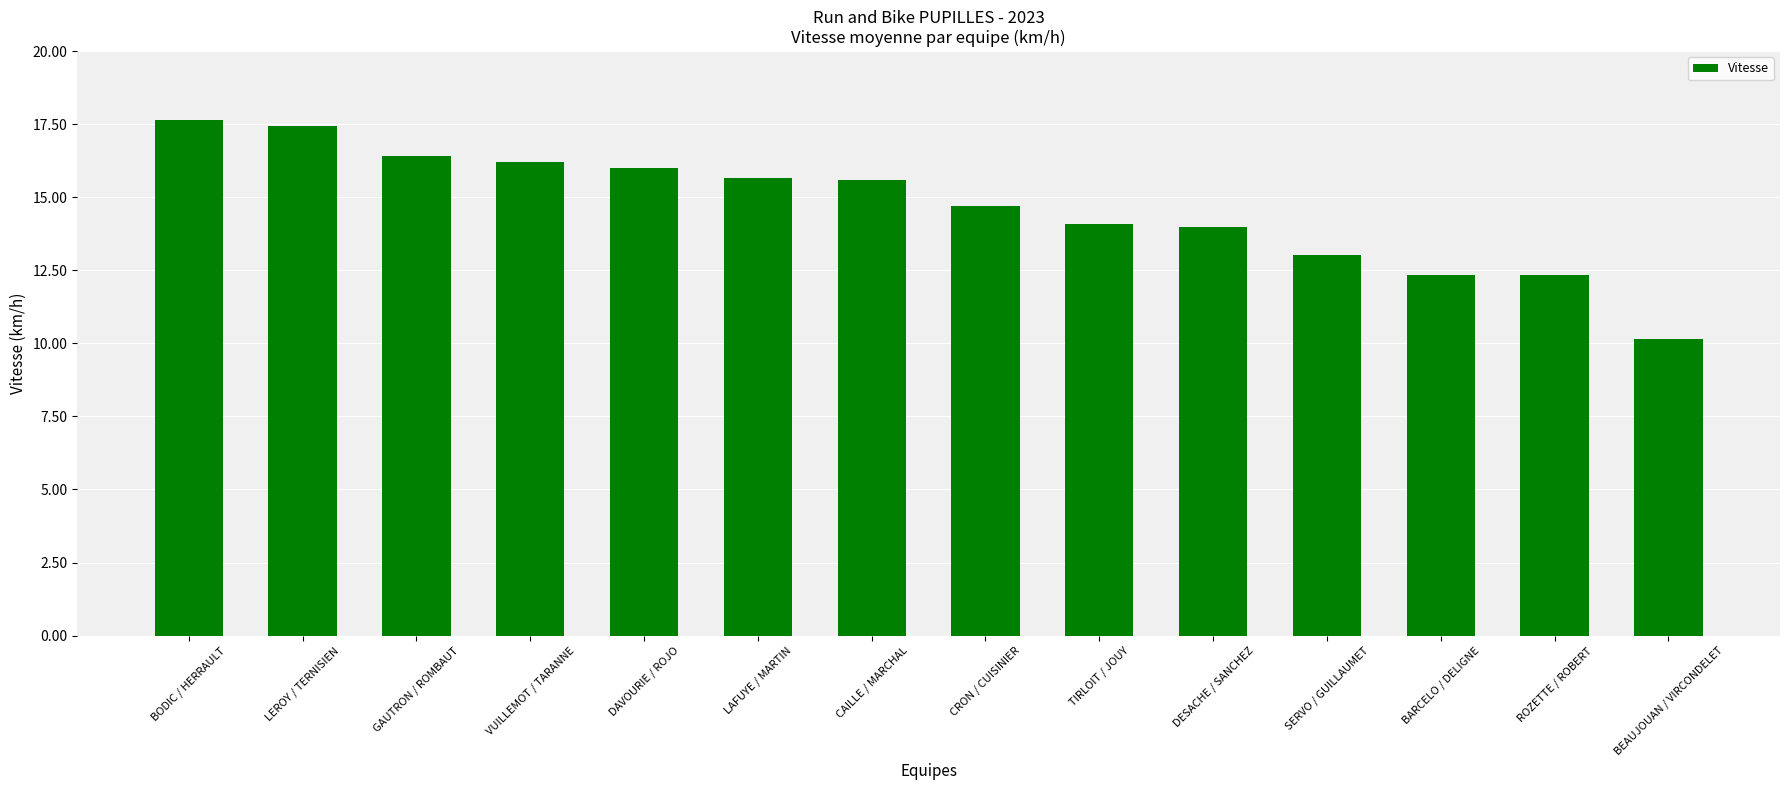

What value does the data have at CRON / CUISINIER?

14.7